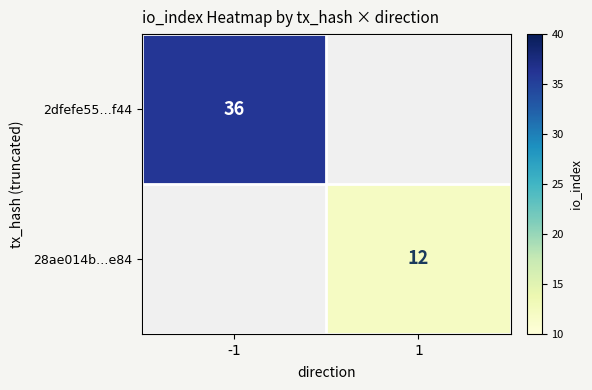

Is it true that 2dfefe55…f44 equals 53 at -1?

False